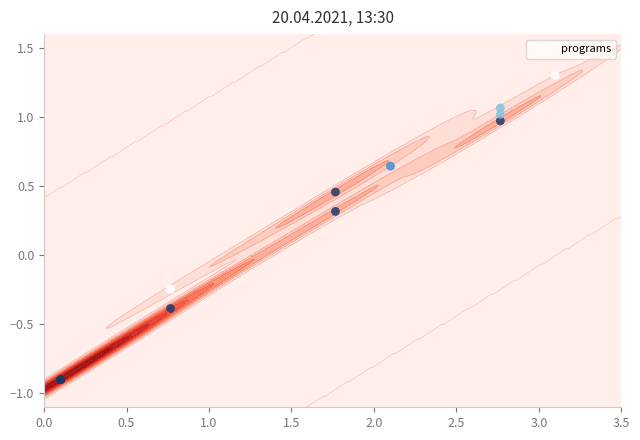

How many positive values are there?

8